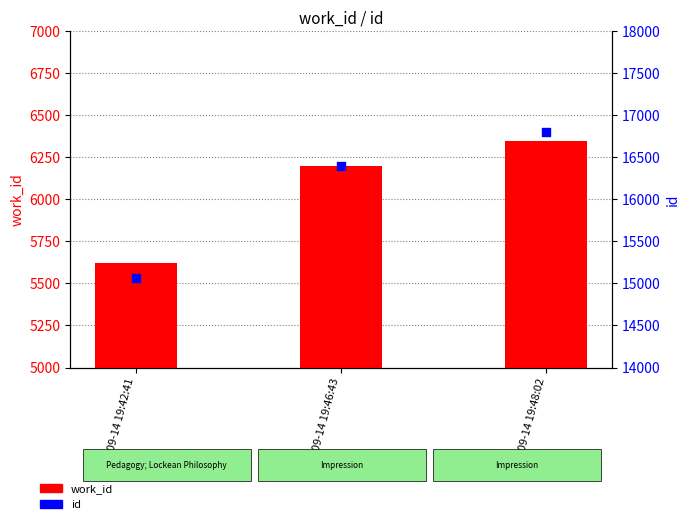

Which series contains the highest Y value?

id